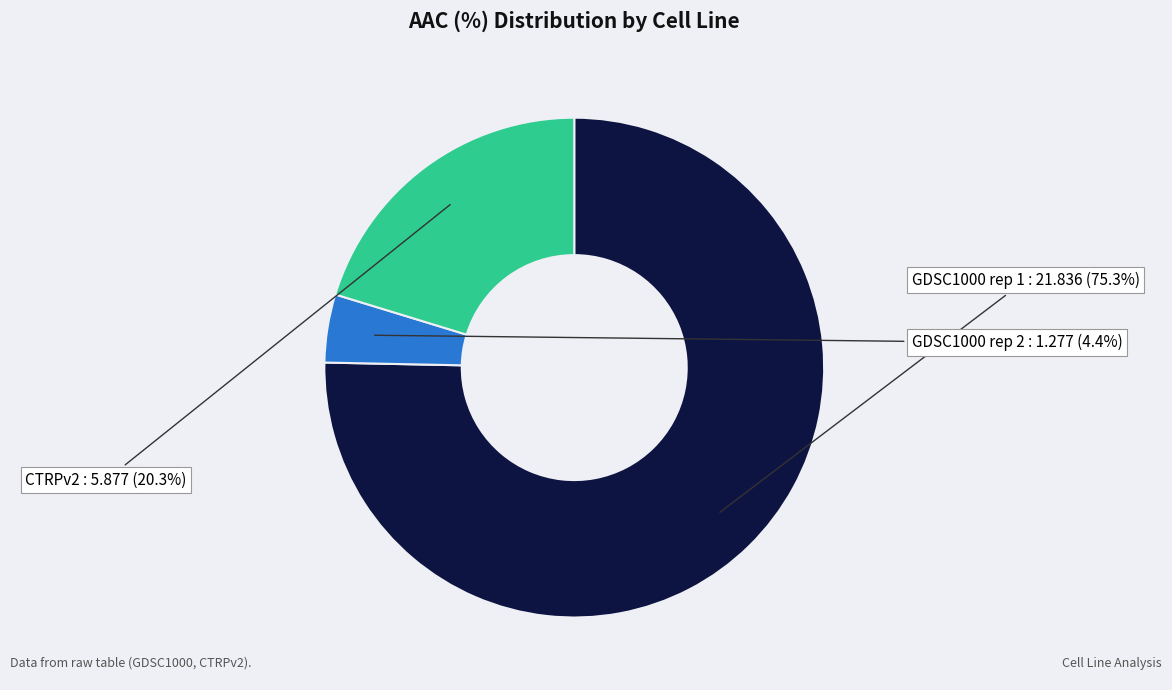

To the nearest percent, what is the difference between the largest and smallest slice percentages?

71%